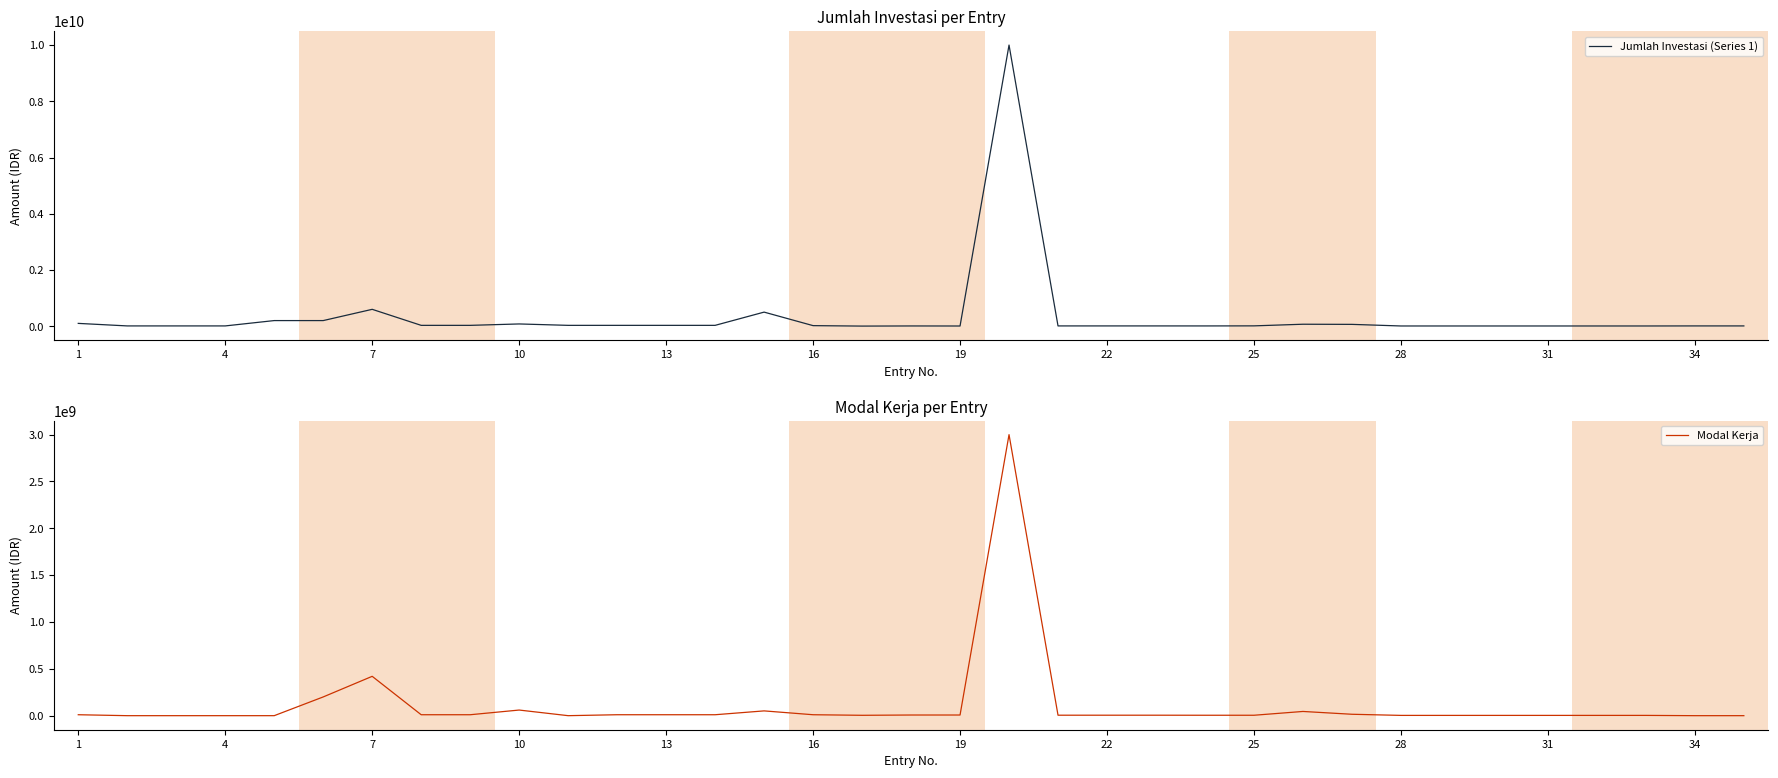

The Jumlah Investasi (Series 1) series shows 15686523 at 22. True or false?

False